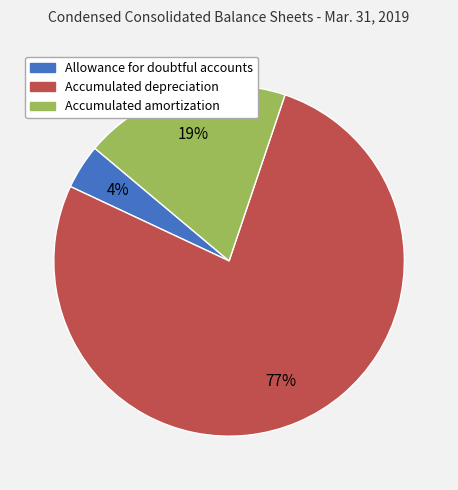

Is it true that Accumulated amortization is 6% of the pie?

False